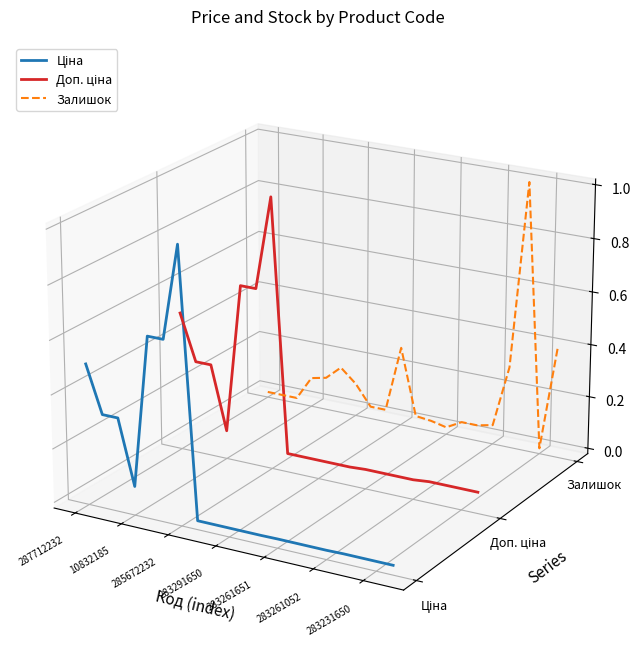

Count the number of data series in this chart.

3